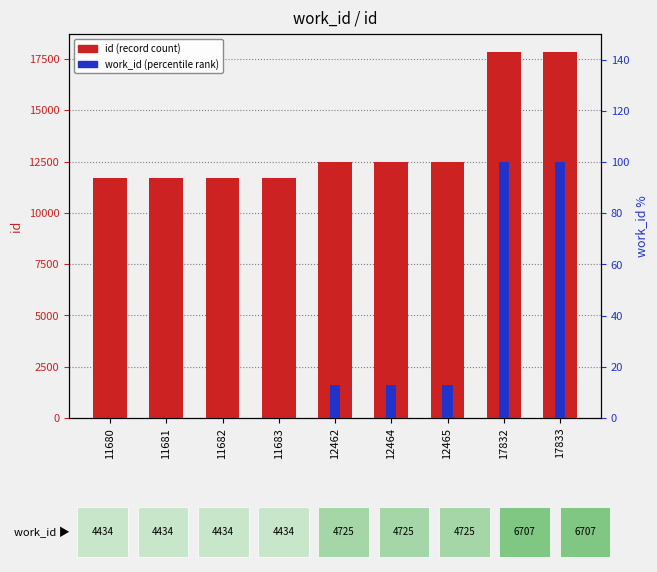

Which series has the largest total across all categories?

id (record count)